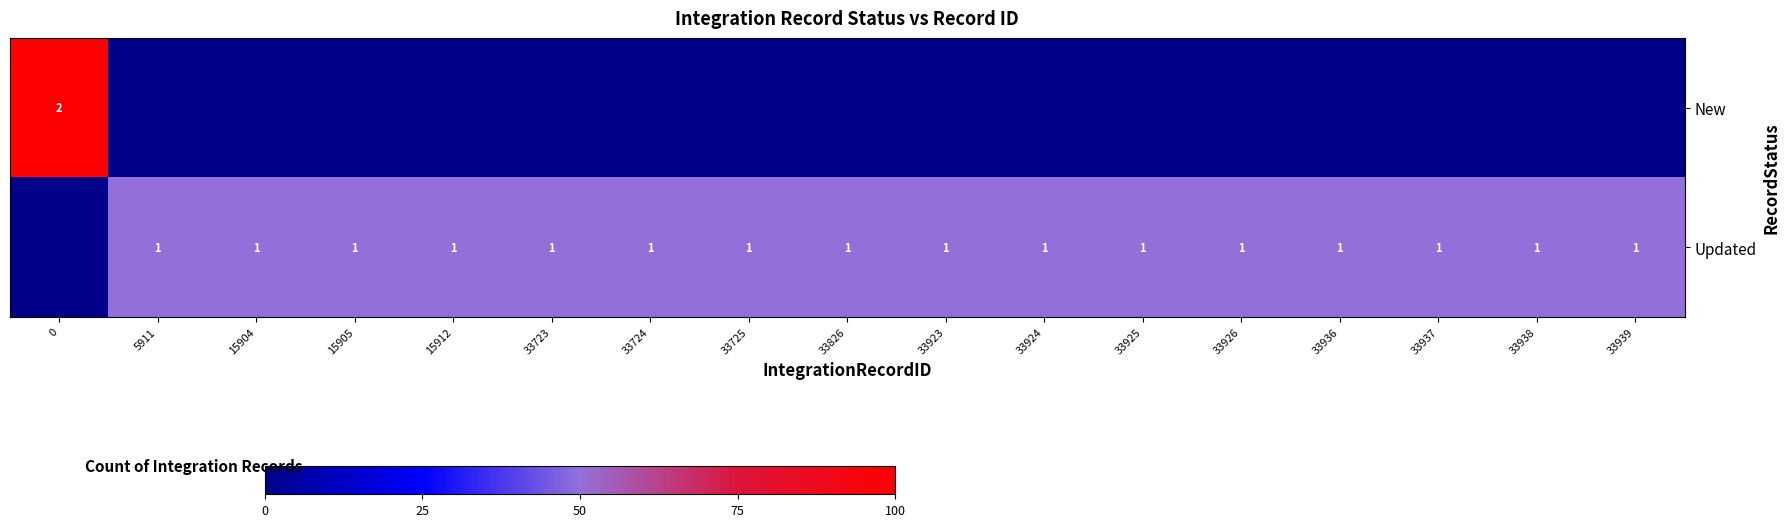

How many categories are shown in the chart?

17